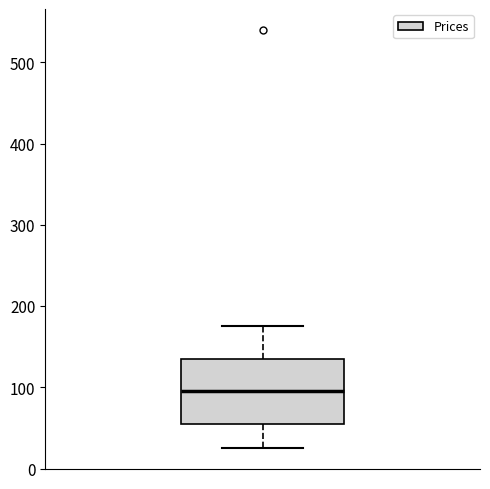

Read this box plot against the y-axis: the position of the median line, the range covered by the box, and the ends of both whiskers. The values are not printed on the chart, so give them approximately, as read against the axis.

median 100, box 60 to 140, whiskers 30 to 180